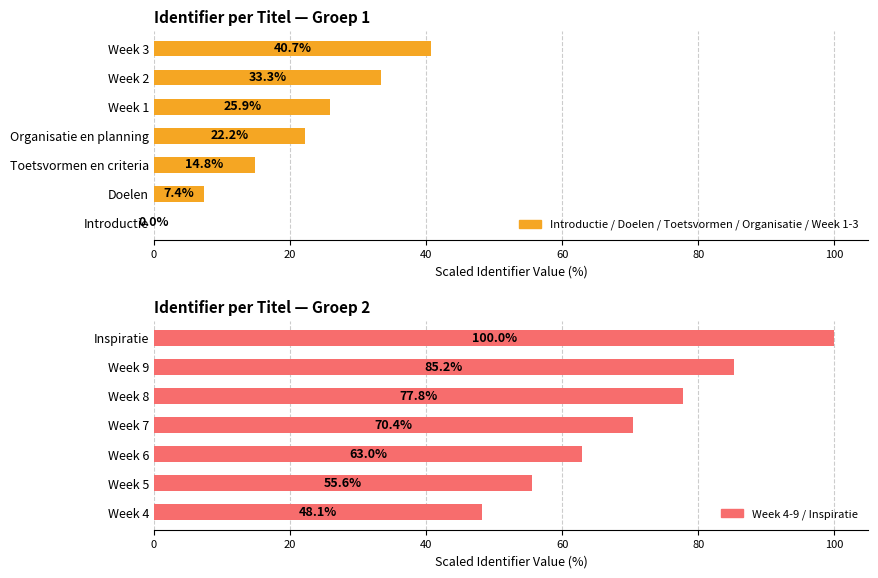

What is the difference between the maximum and second lowest values in the Introductie / Doelen / Toetsvormen / Organisatie / Week 1-3 series?

33.3